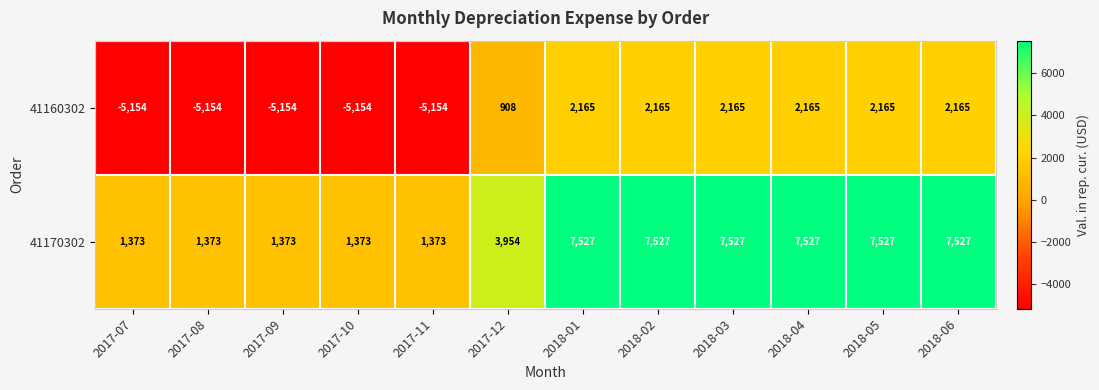

Which series has the largest range (max minus min)?

41160302